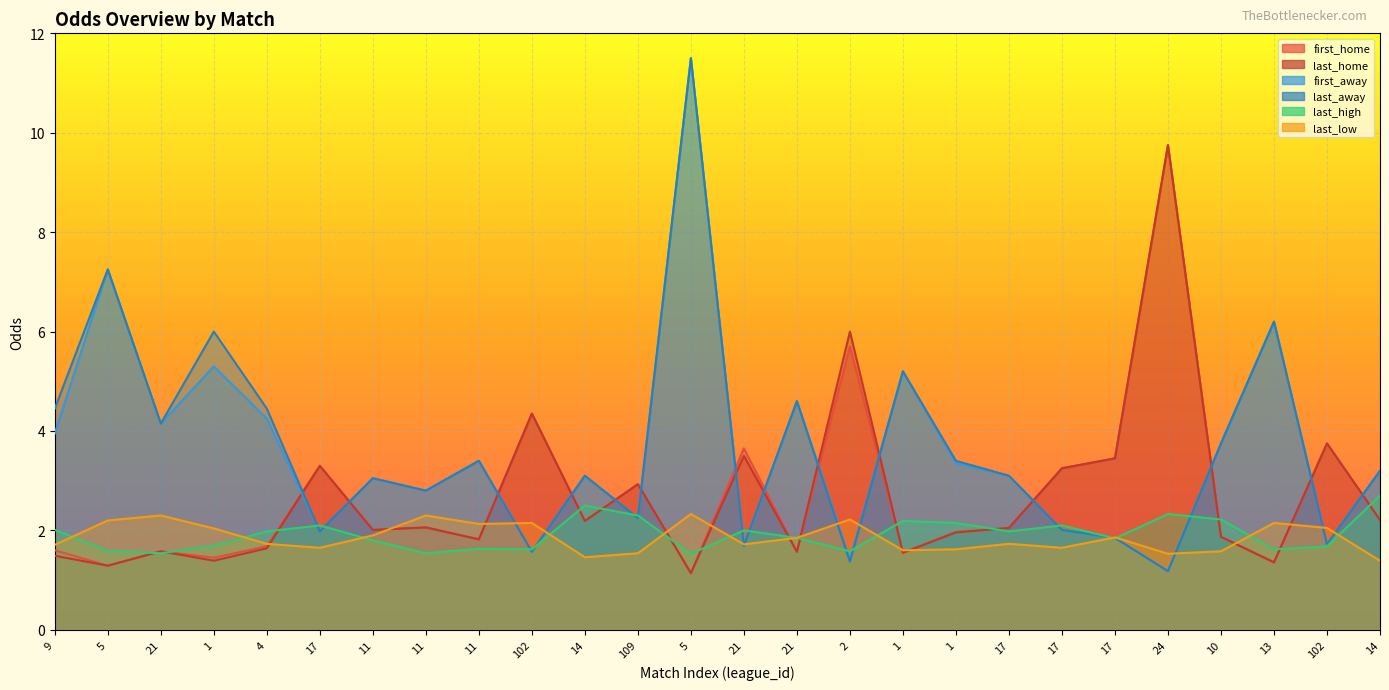

How many values in the first_away series are below 3?

10